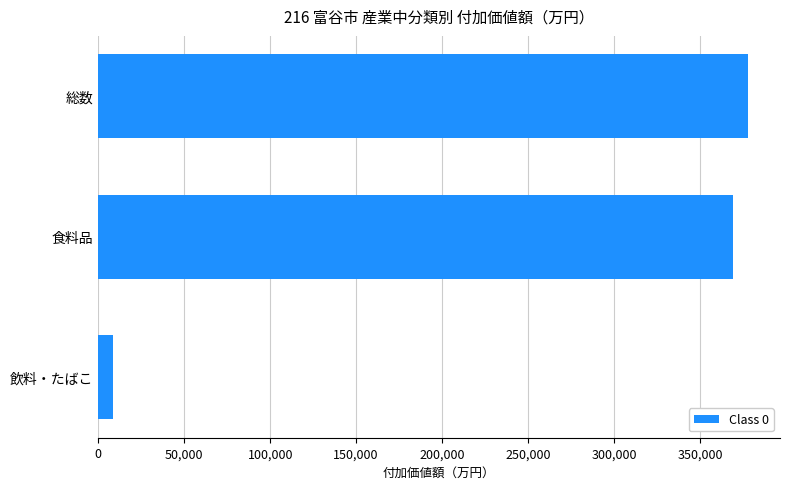

What is the average value?

251733